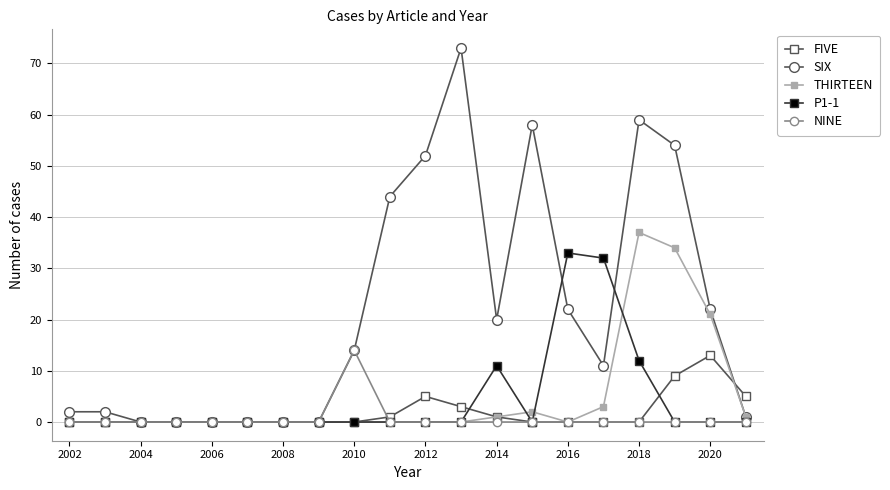

How many data points does each series have?

20